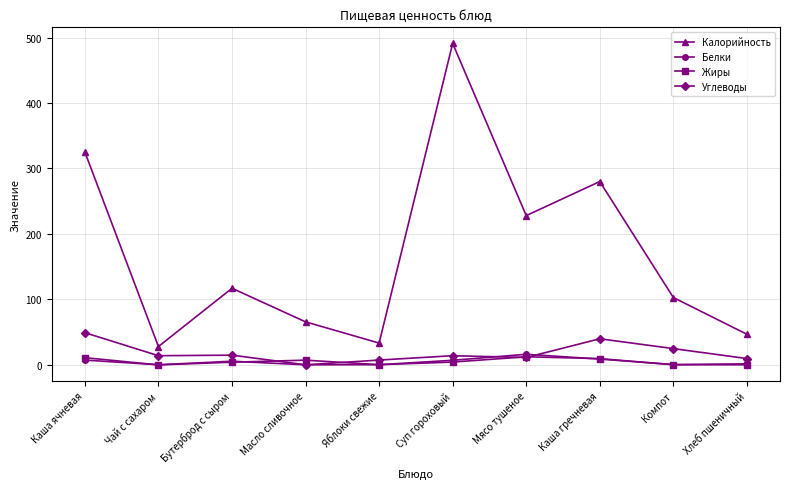

The Калорийность series shows 31.0 at Масло сливочное. True or false?

False